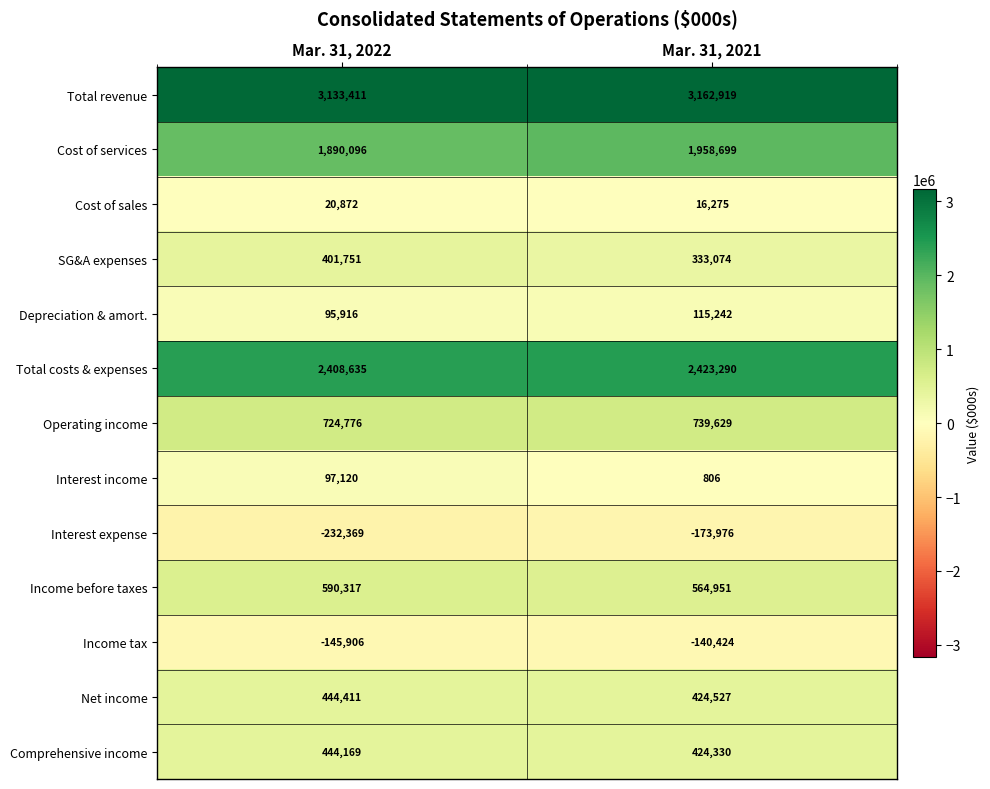

What is the spread (max minus min) of values at Mar. 31, 2021?

3336895